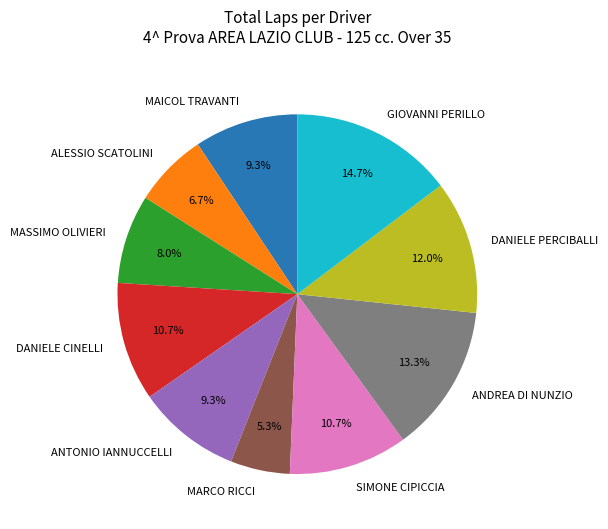

How many slices are in this pie chart?

10